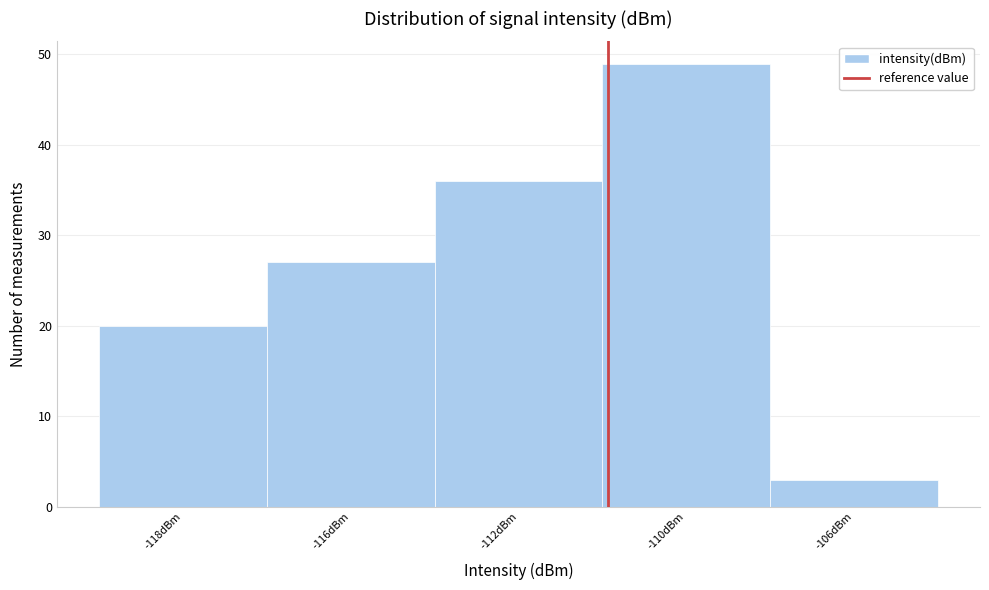

Reading right to left, what are all the values shown in this chart?

-106dBm=3	-110dBm=49	-112dBm=36	-116dBm=27	-118dBm=20